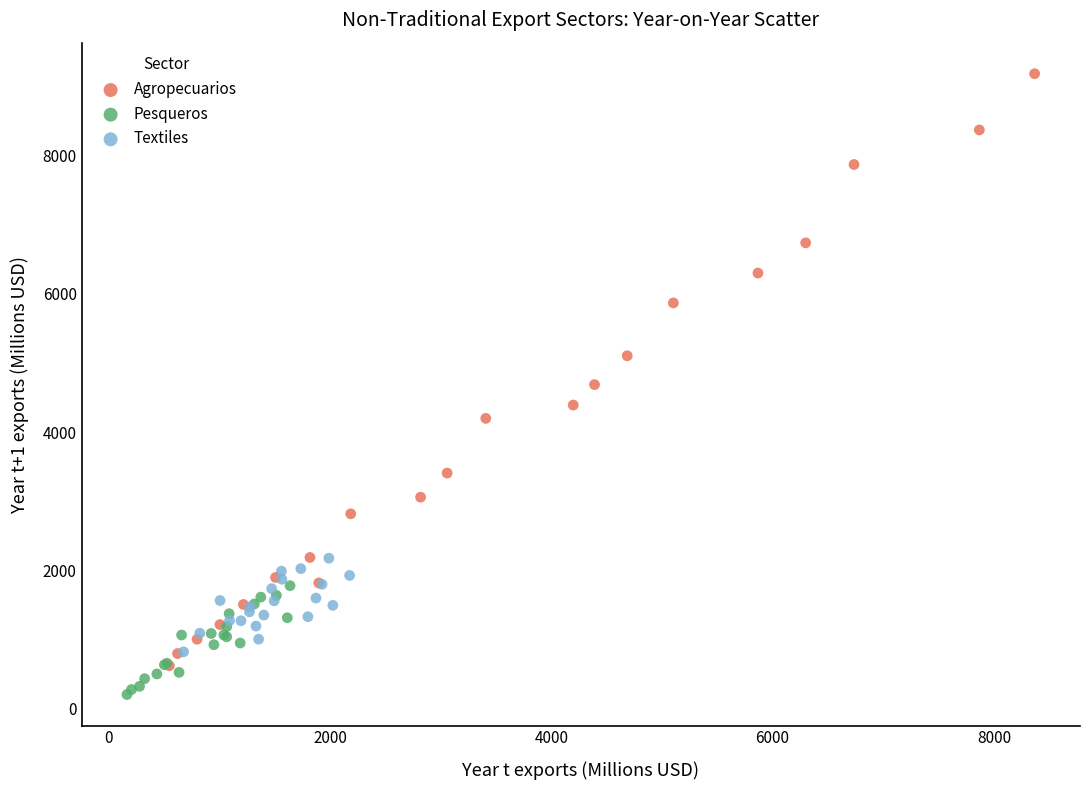

Which series contains the highest Y value?

Agropecuarios